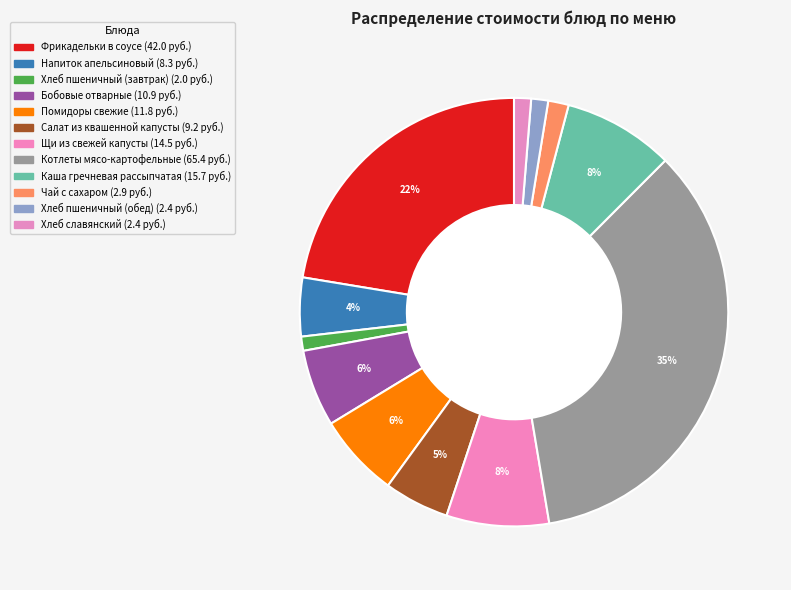

To the nearest percent, what is the combined percentage of Каша гречневая рассыпчатая and Хлеб пшеничный (обед)?

10%